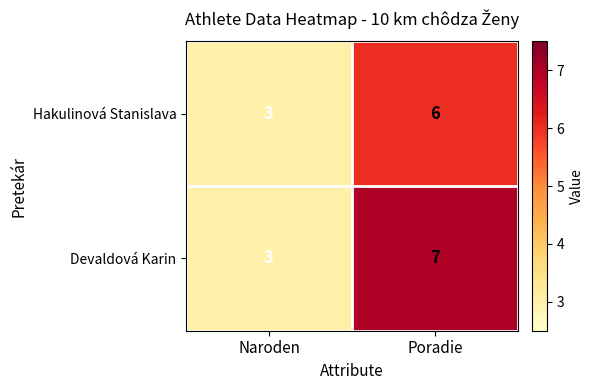

List the series in order of their overall mean, lowest first.

Hakulinová Stanislava, Devaldová Karin